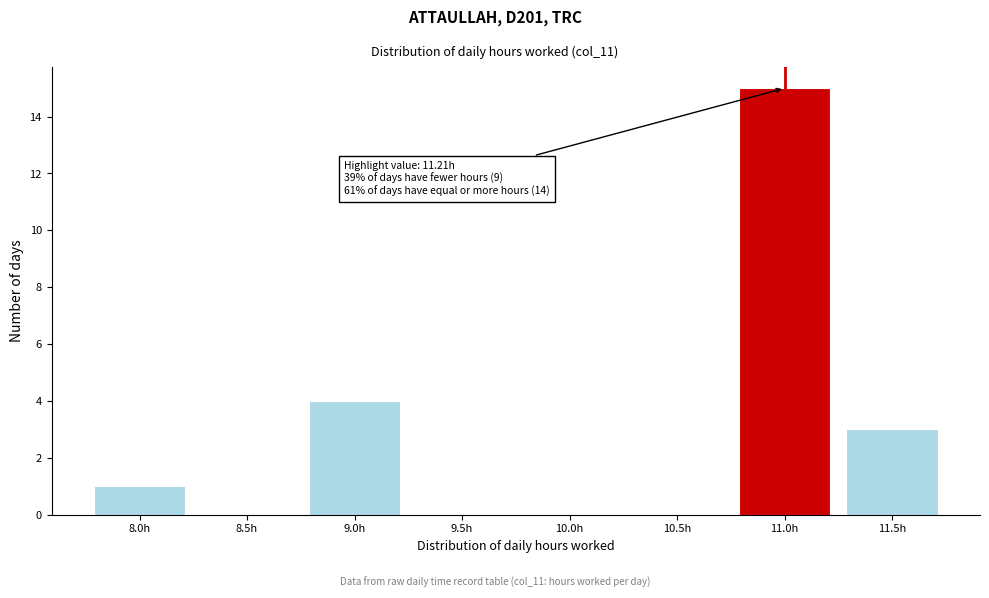

Reading left to right, what are all the values shown in this chart?

8.0h=1	8.5h=0	9.0h=4	9.5h=0	10.0h=0	10.5h=0	11.0h=15	11.5h=3